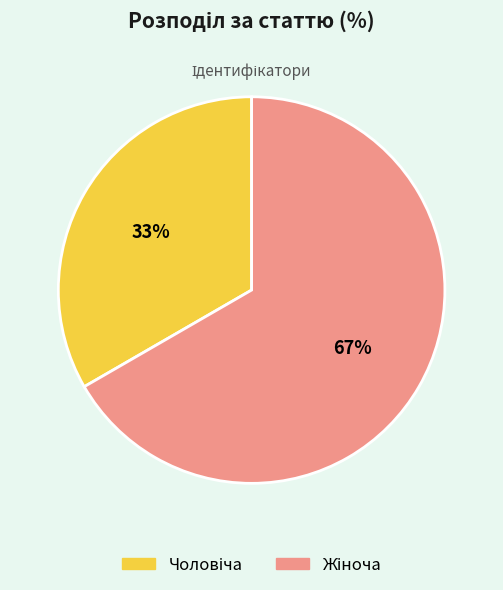

To the nearest percent, what is the average slice percentage?

50%